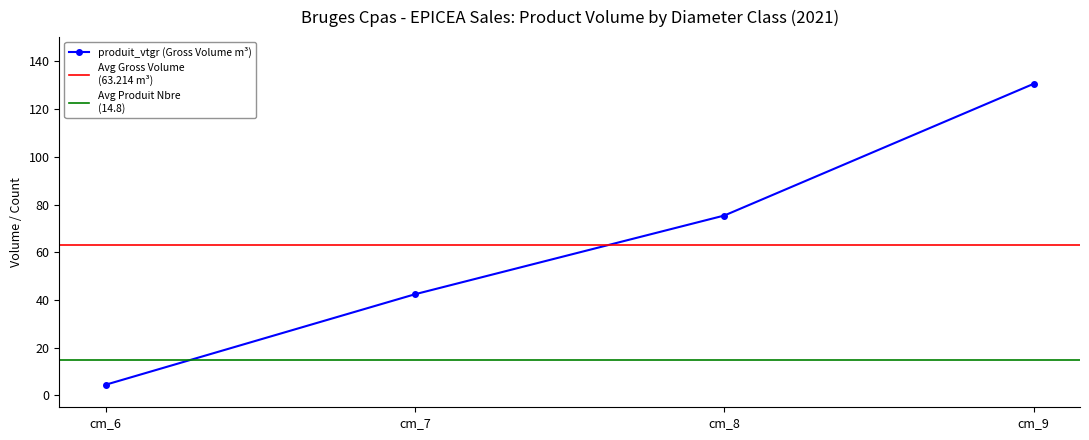

How many lines are shown in the chart?

3